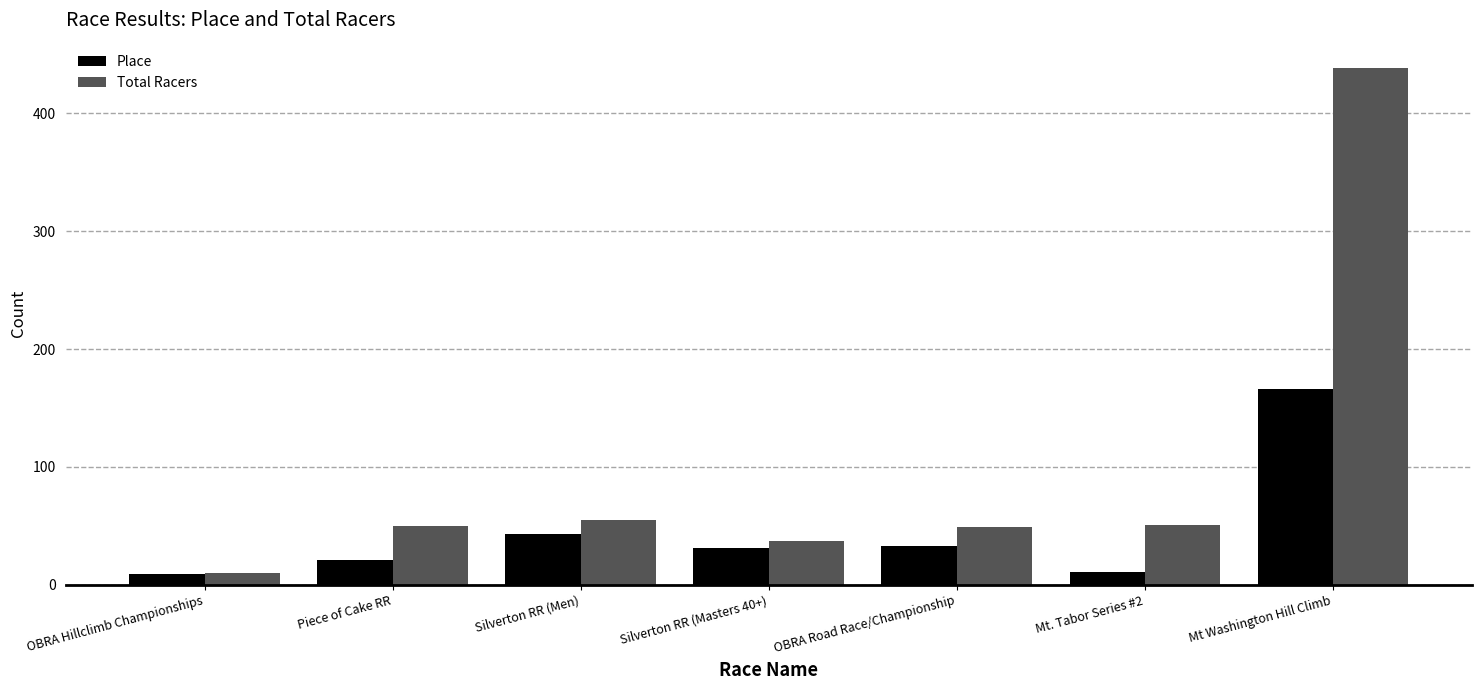

Is it true that Total Racers equals 438 at Mt Washington Hill Climb?

True